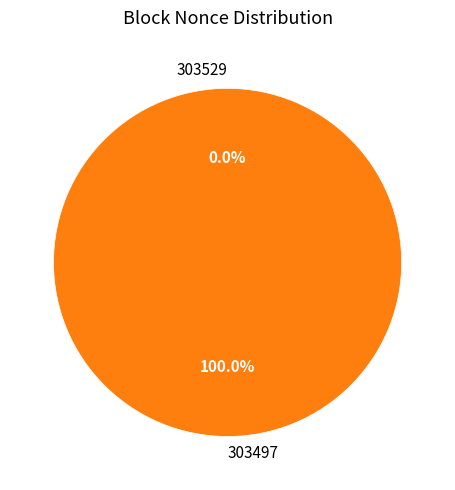

Combined, do 303529 and 303497 account for over 50%?

Yes